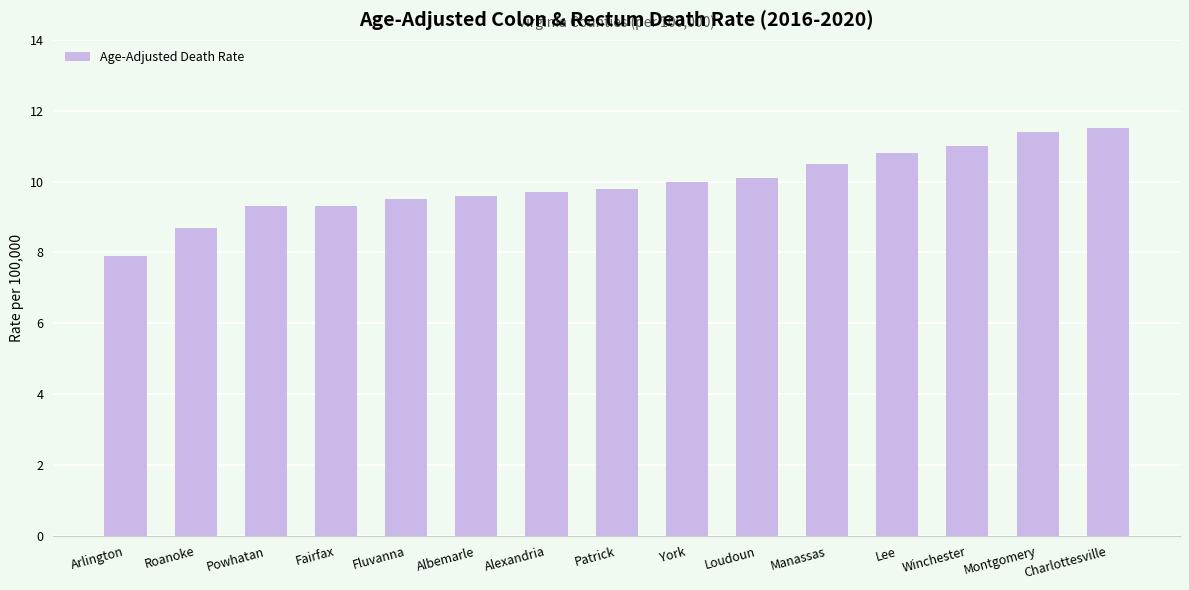

What position from the left is York?

9